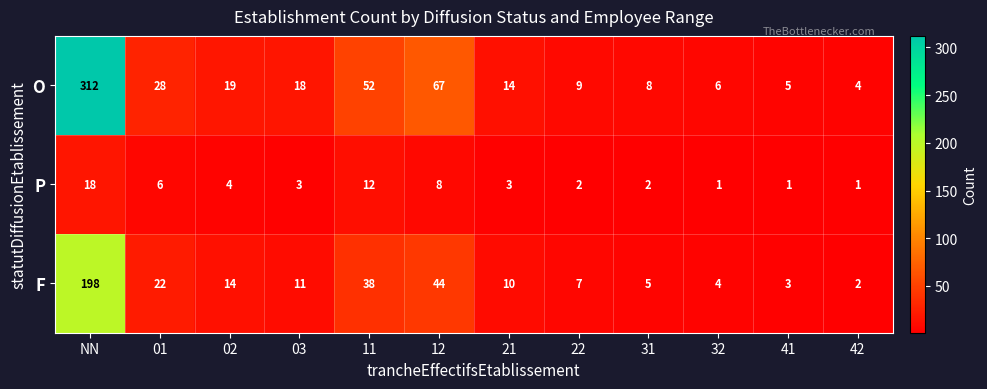

What is the lowest value of the O series?

4